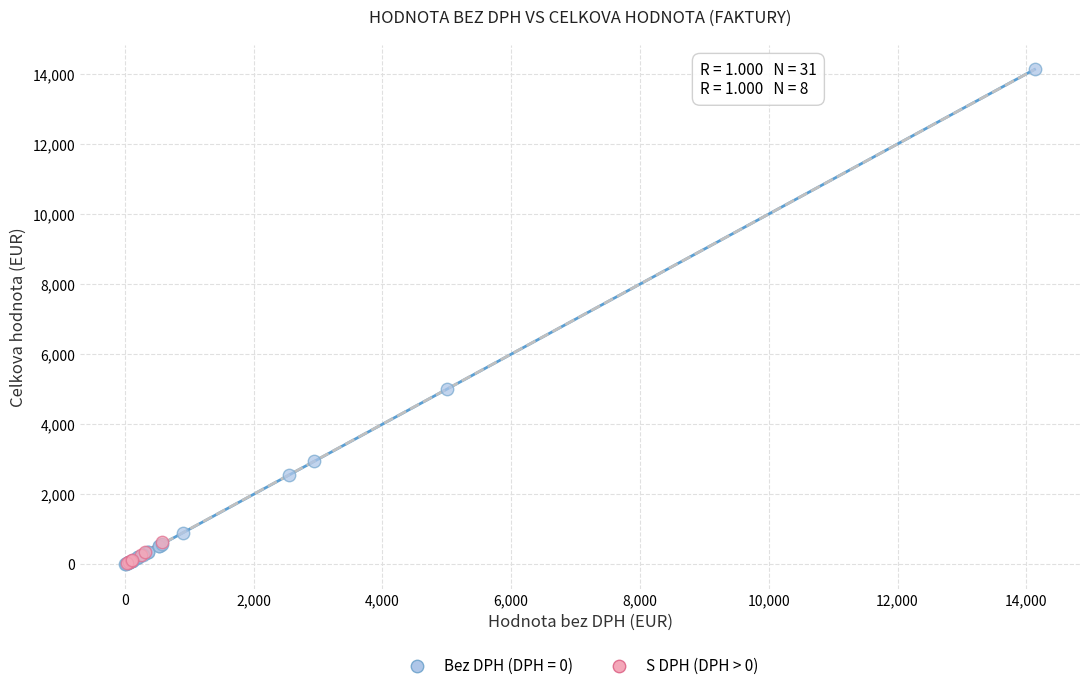

Which series reaches the maximum Y coordinate?

Bez DPH (DPH = 0)